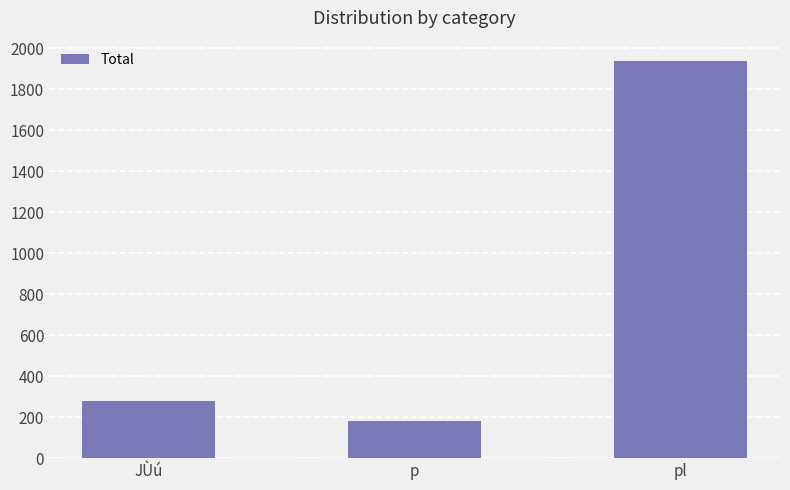

What is the smallest value displayed?

179